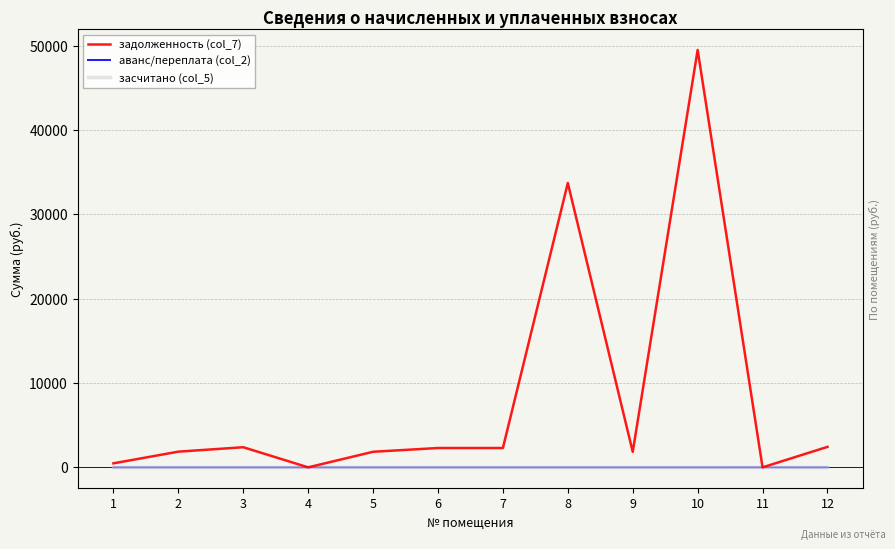

True or false: задолженность (col_7) and засчитано (col_5) intersect in this chart.

False